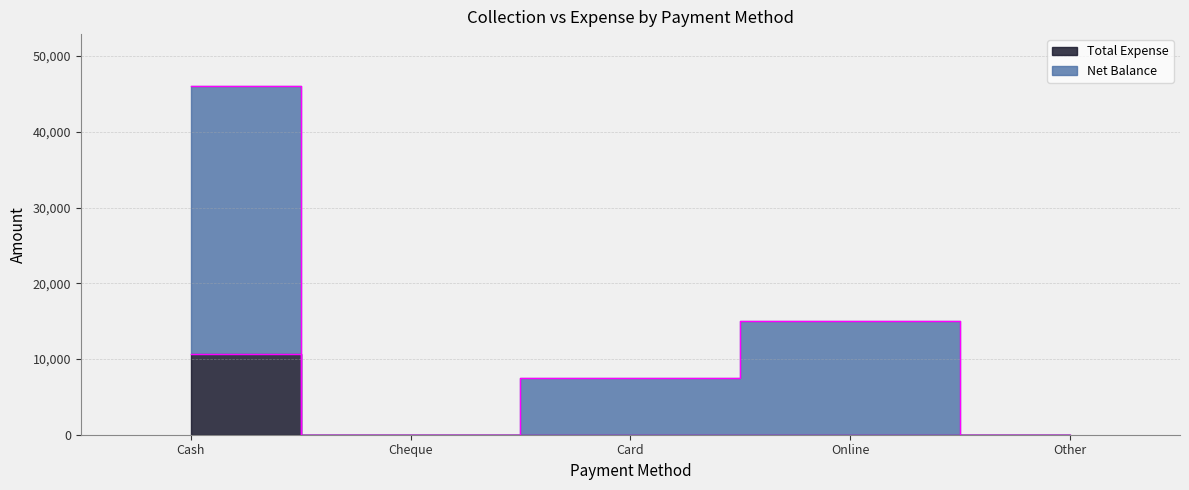

Reading right to left, extract all data points from this chart.

Net Balance: Other=0	Online=15000	Card=7500	Cheque=0	Cash=46000
Total Expense: Other=0	Online=0	Card=0	Cheque=0	Cash=10695